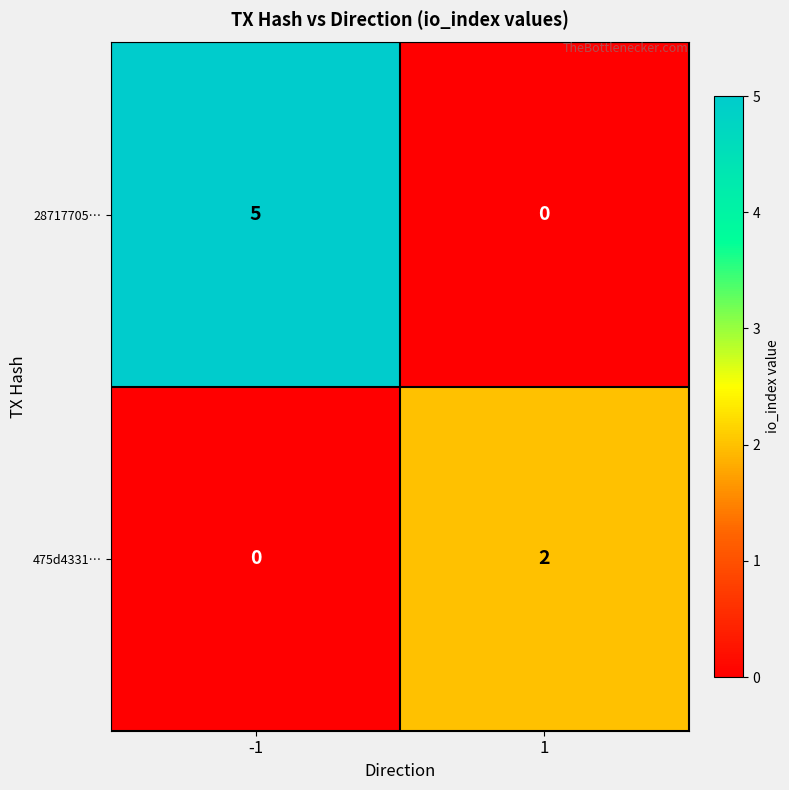

The value of 475d4331… at -1 is 1. True or false?

False